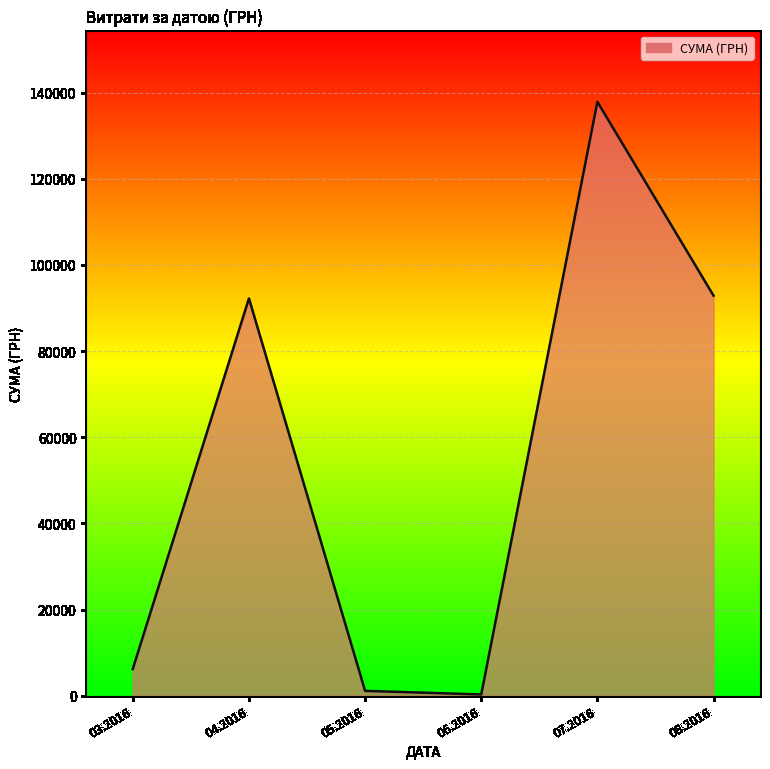

What is the change in value from 03.2016 to 08.2016?

+86638.4